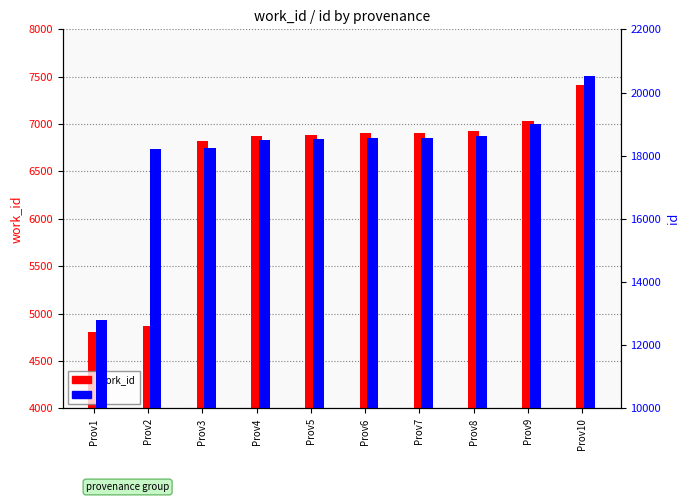

Which category has the lowest value across all series?

Prov1